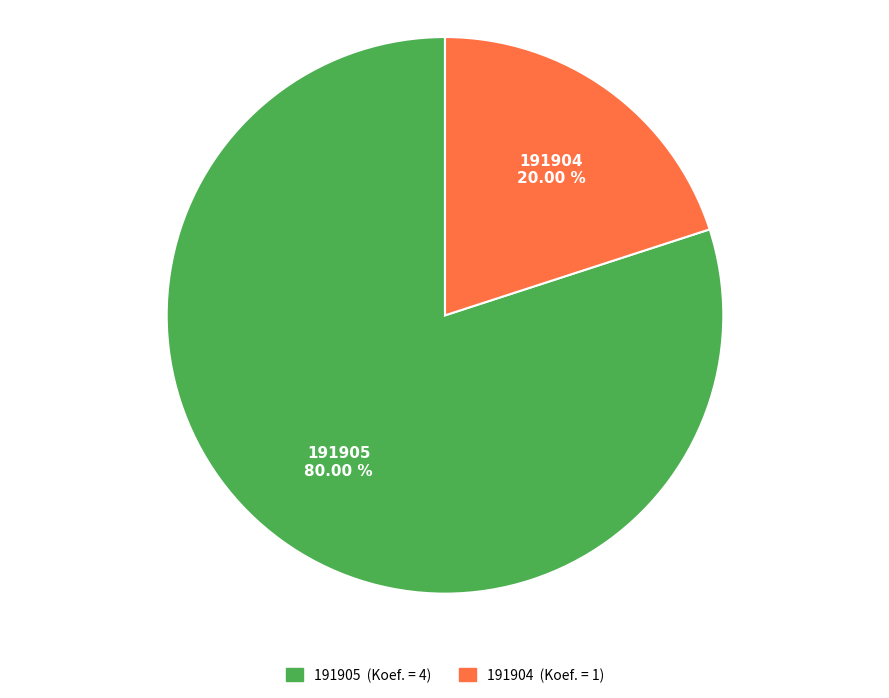

Is there a majority slice in this chart?

Yes